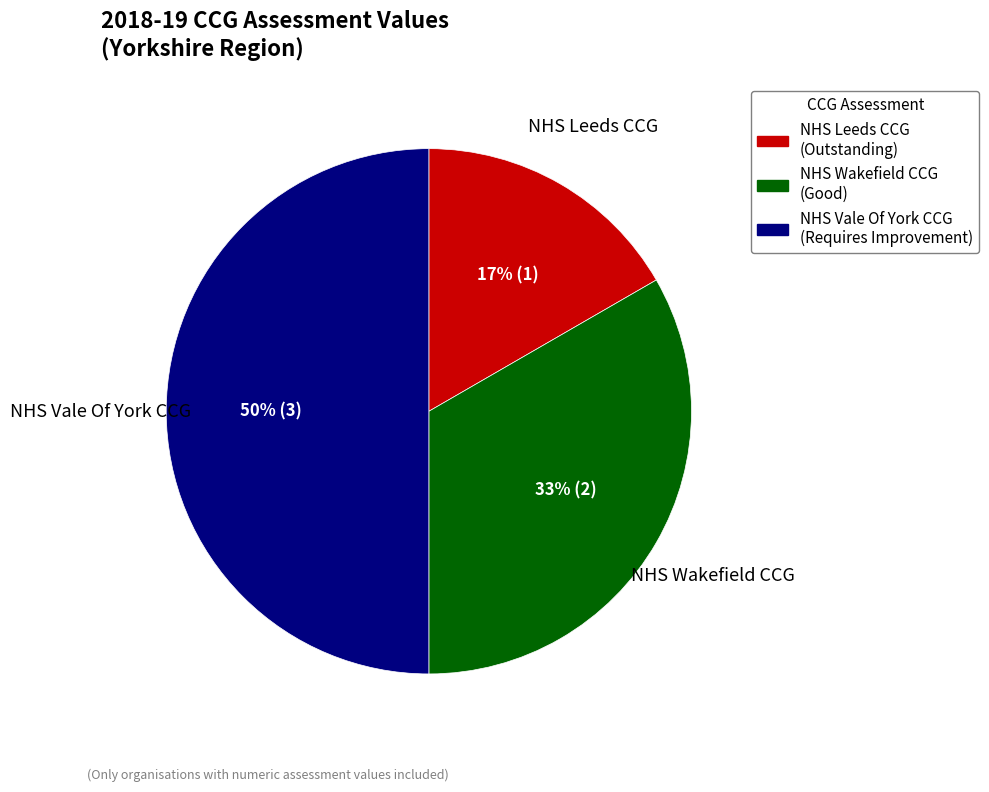

Between NHS Vale Of York CCG and NHS Leeds CCG, which is larger?

NHS Vale Of York CCG